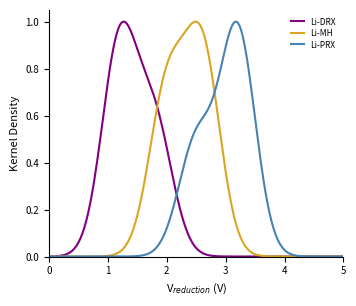

Does the chart display data point markers on the line(s)?

No